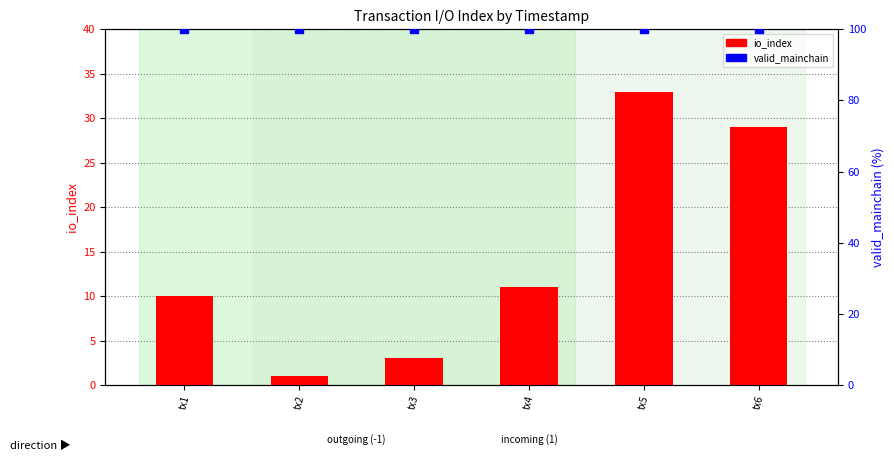

Which series has the largest total across all categories?

valid_mainchain